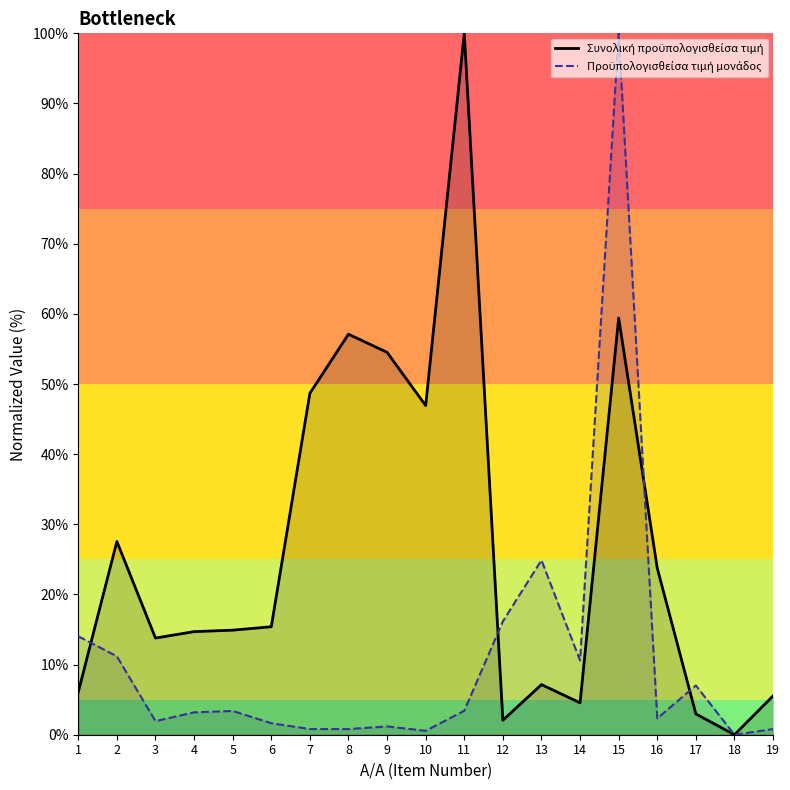

What is the maximum value shown in the chart?

100.0